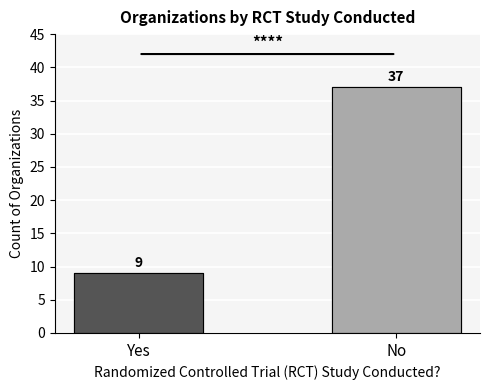

How many values are between 9 and 37?

2